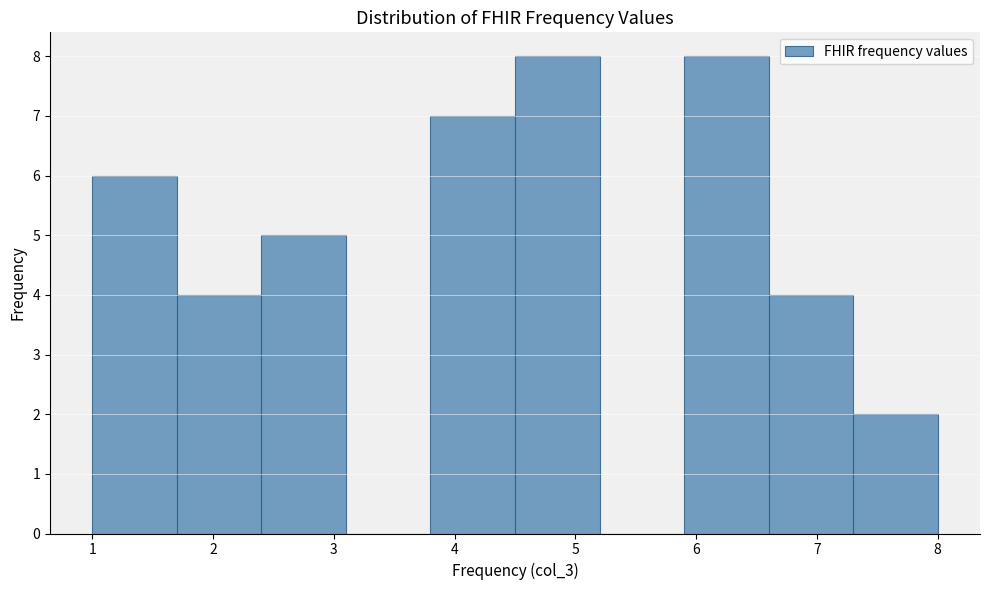

Reading left to right, list every bar in this chart as the range it spans on the x-axis followed by its height. The values are not printed on the chart, so give them approximately, as read against the axis.

1.0 to 1.7: 6
1.7 to 2.4: 4
2.4 to 3.1: 5
3.1 to 3.8: 0
3.8 to 4.5: 7
4.5 to 5.2: 8
5.2 to 5.9: 0
5.9 to 6.6: 8
6.6 to 7.3: 4
7.3 to 8.0: 2